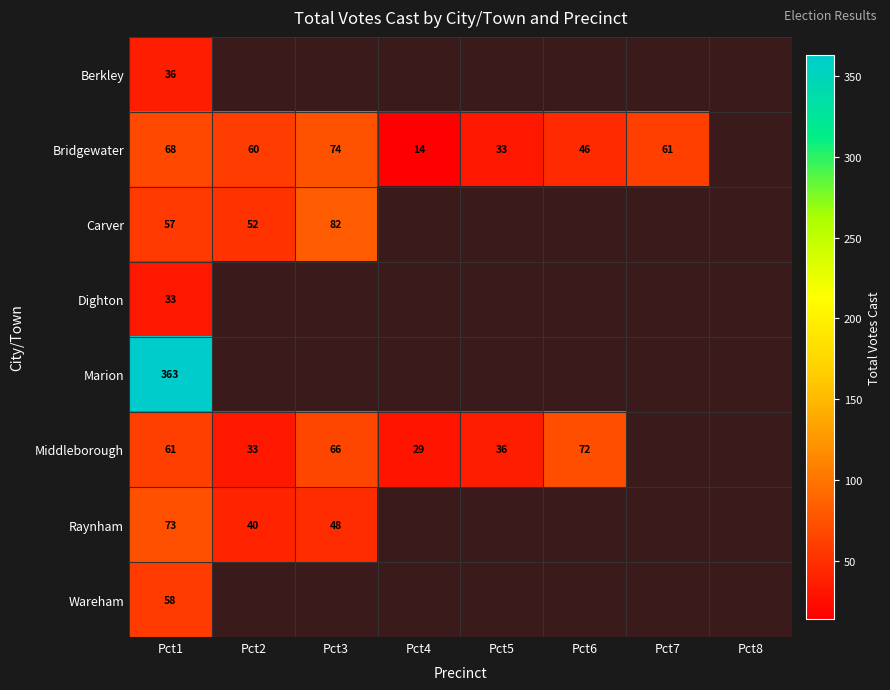

Is it true that Berkley equals 36 at Pct1?

True